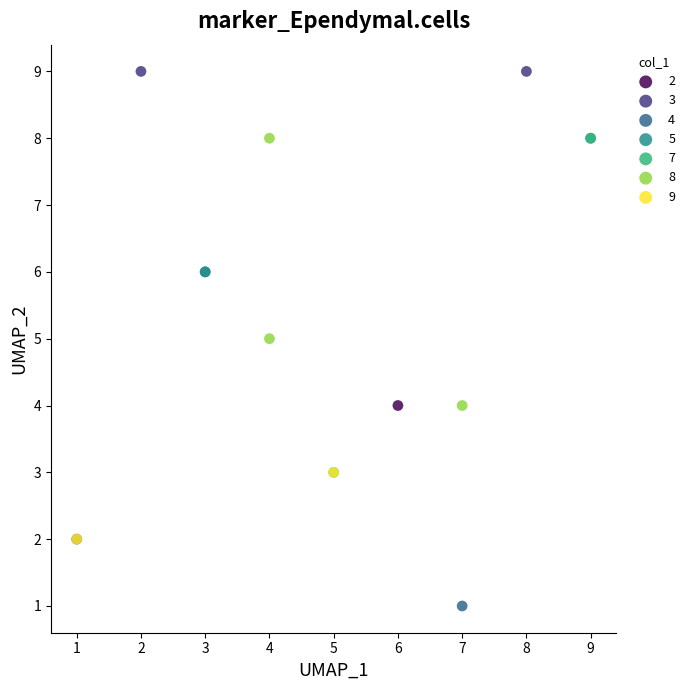

What are all the series names shown in the legend?

2, 3, 4, 5, 7, 8, 9